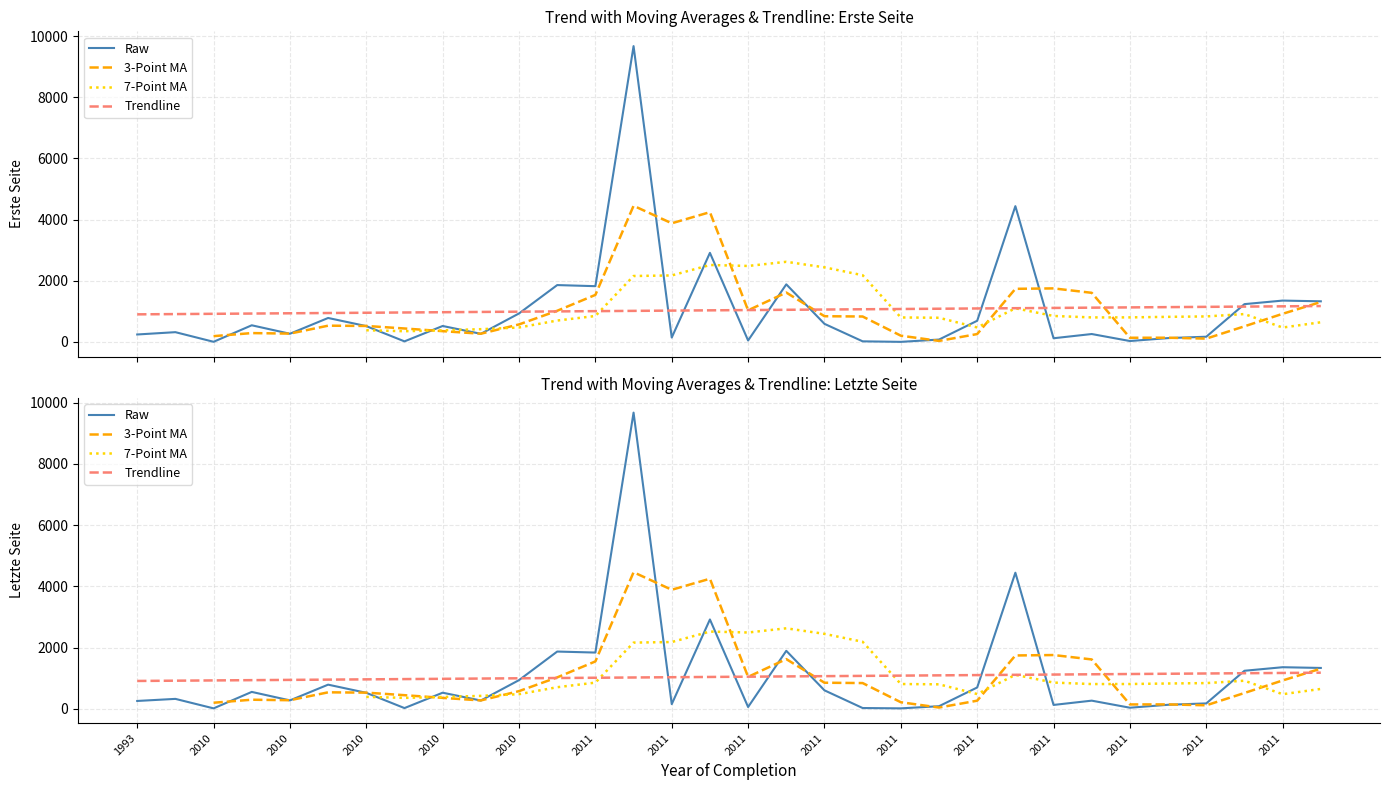

True or false: Trendline and Raw intersect in this chart.

True